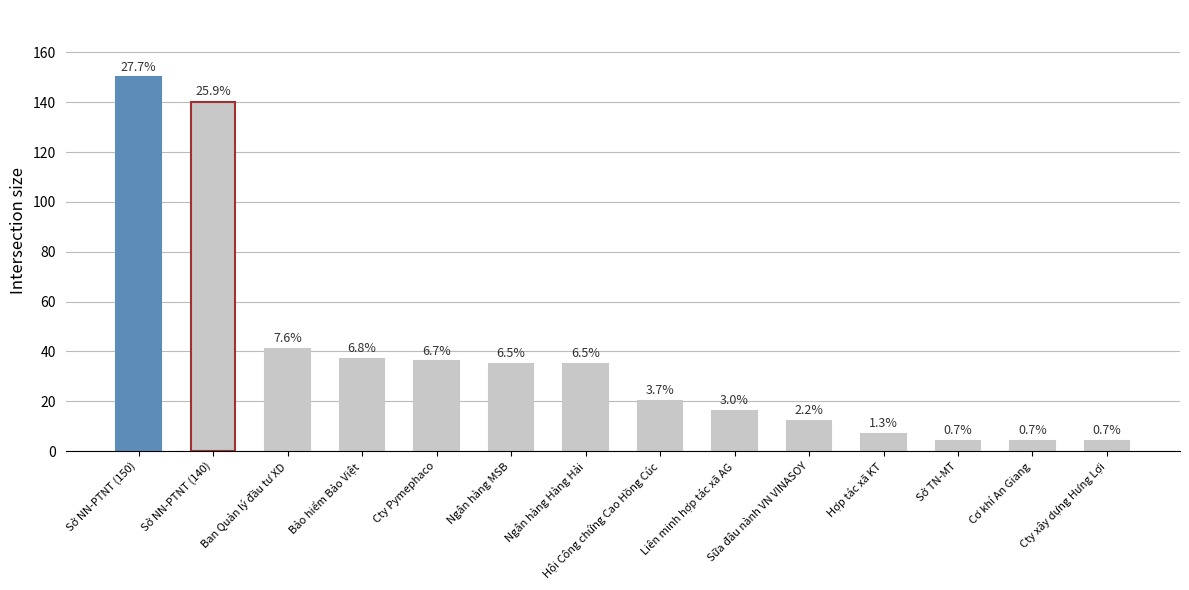

Approximately how many times larger is the value at Cơ khí An Giang compared to Ngân hàng MSB?

0.1